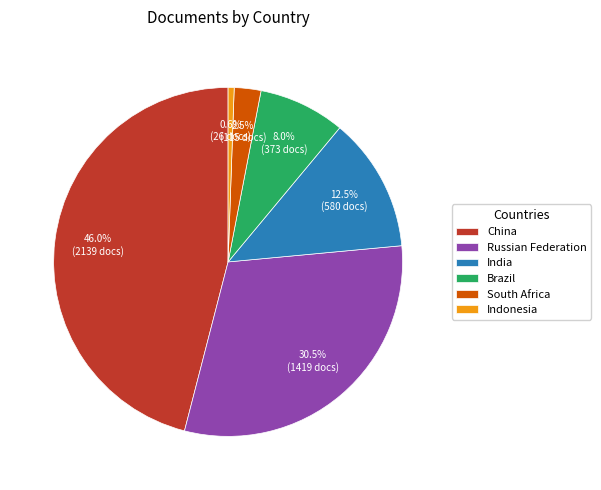

Which has a higher value, South Africa or Indonesia?

South Africa